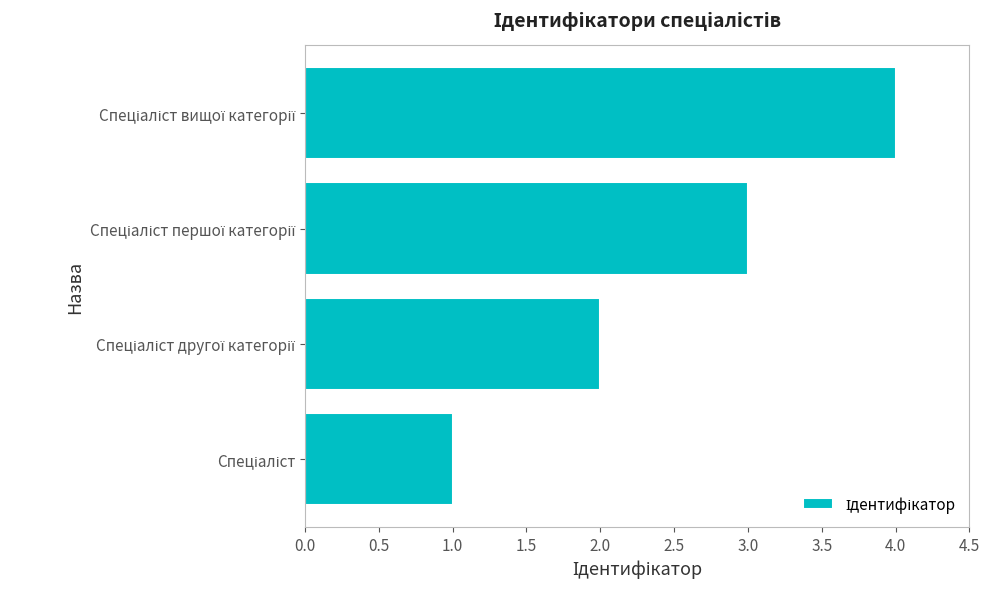

What is the greatest value displayed?

4